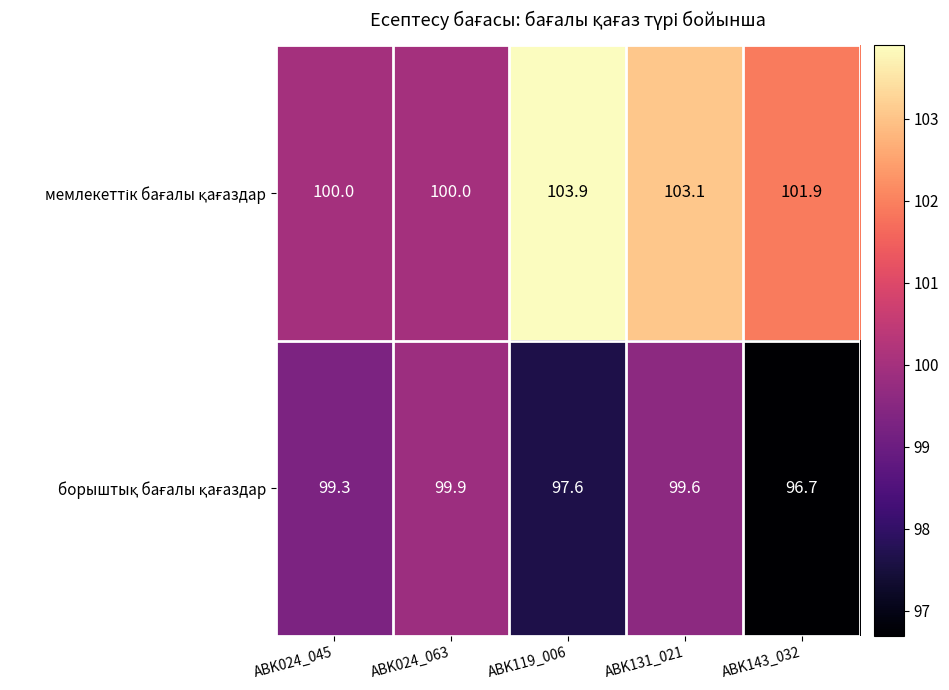

What is the total value across all series at ABK131_021?

202.7